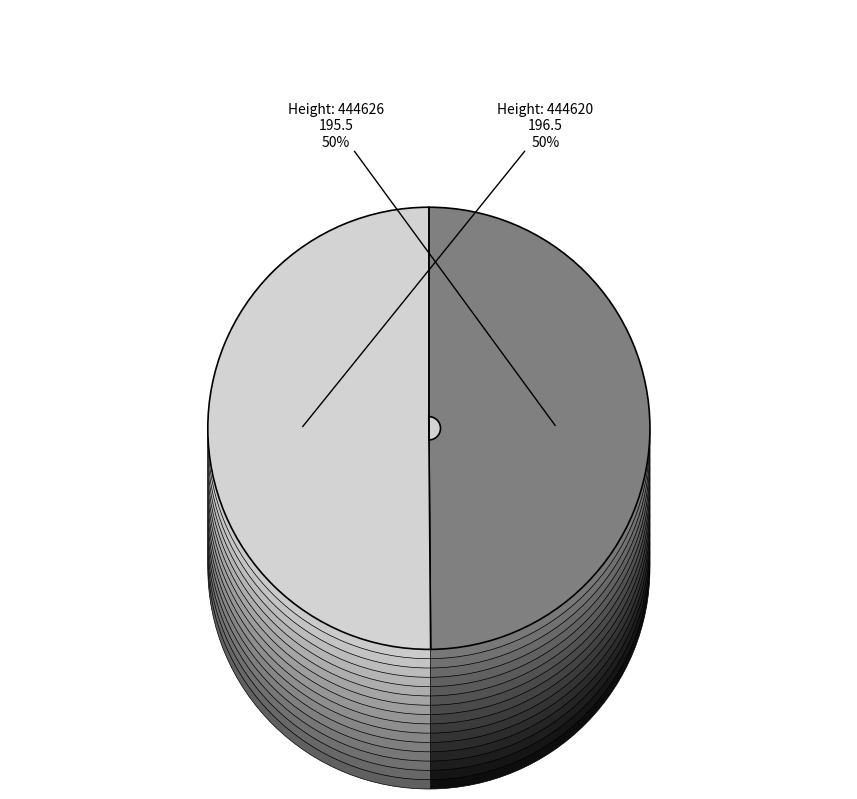

Which category has the smallest portion of the pie?

444626